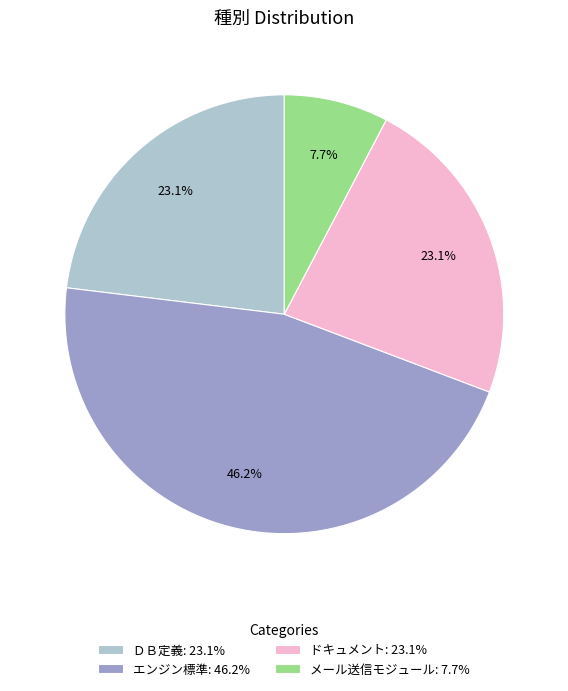

Is the sum of ＤＢ定義 and エンジン標準 greater than half?

Yes